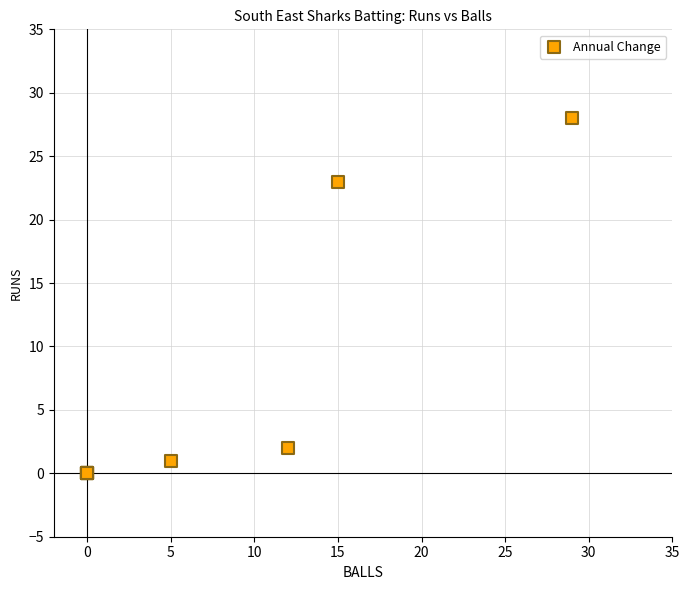

What Y value in the scatter plot is closest to 14?

23